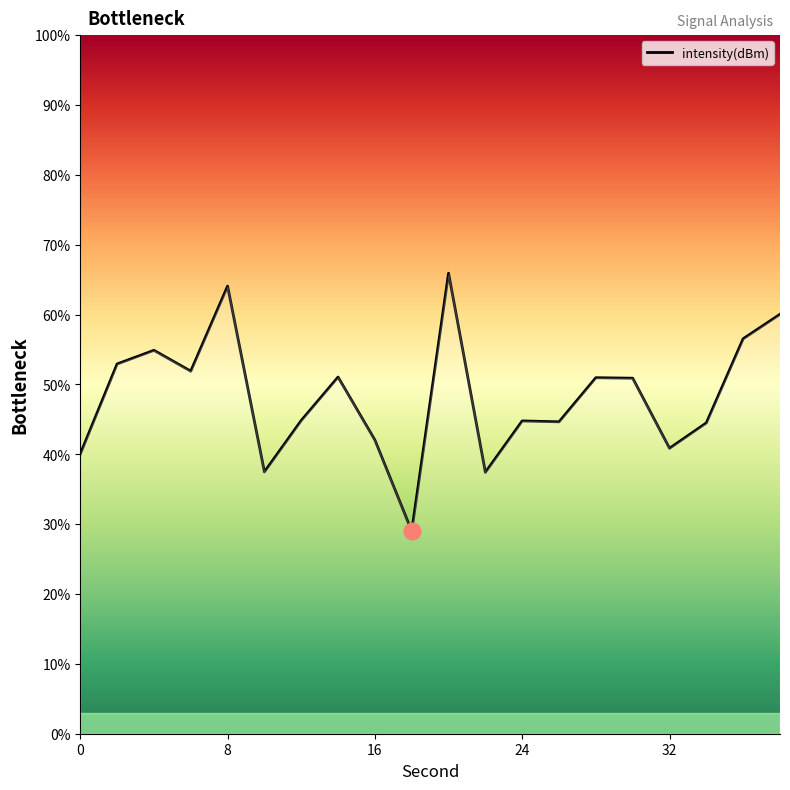

What is the sum of all values?

964.8